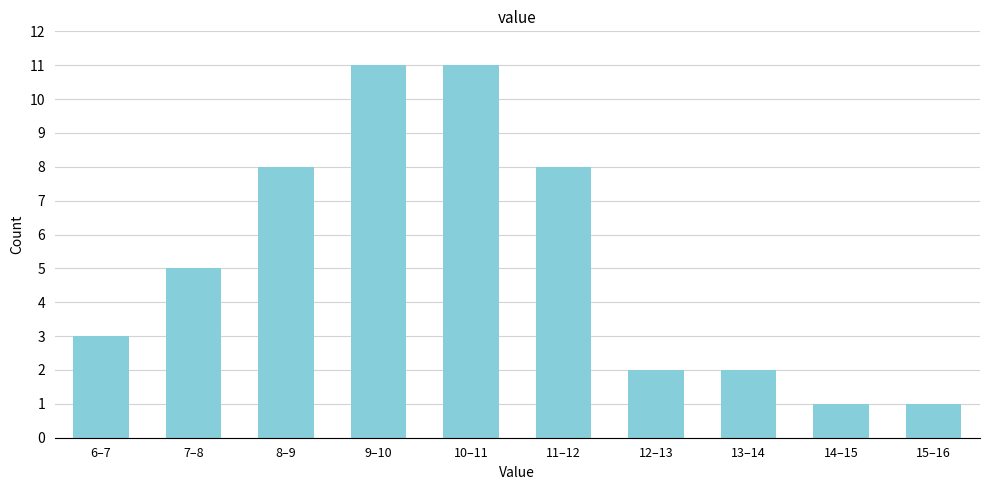

Reading left to right, extract all data points from this chart.

6–7=3	7–8=5	8–9=8	9–10=11	10–11=11	11–12=8	12–13=2	13–14=2	14–15=1	15–16=1